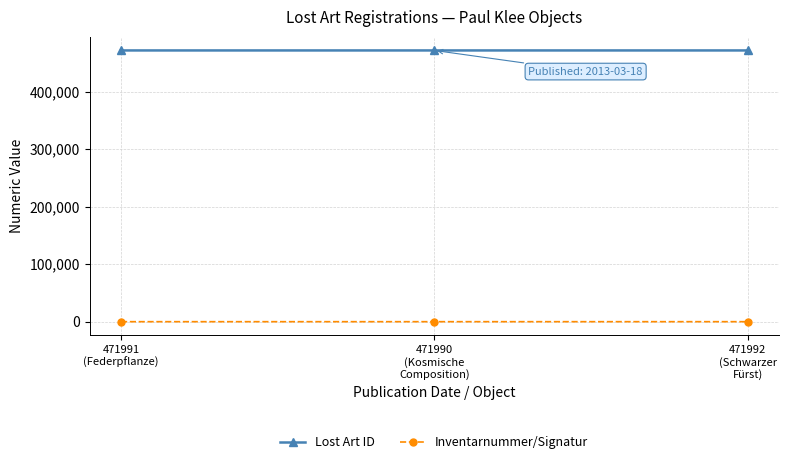

What is the approximate value of Inventarnummer/Signatur at 471992
(Schwarzer
Fürst), to the nearest 5?

15